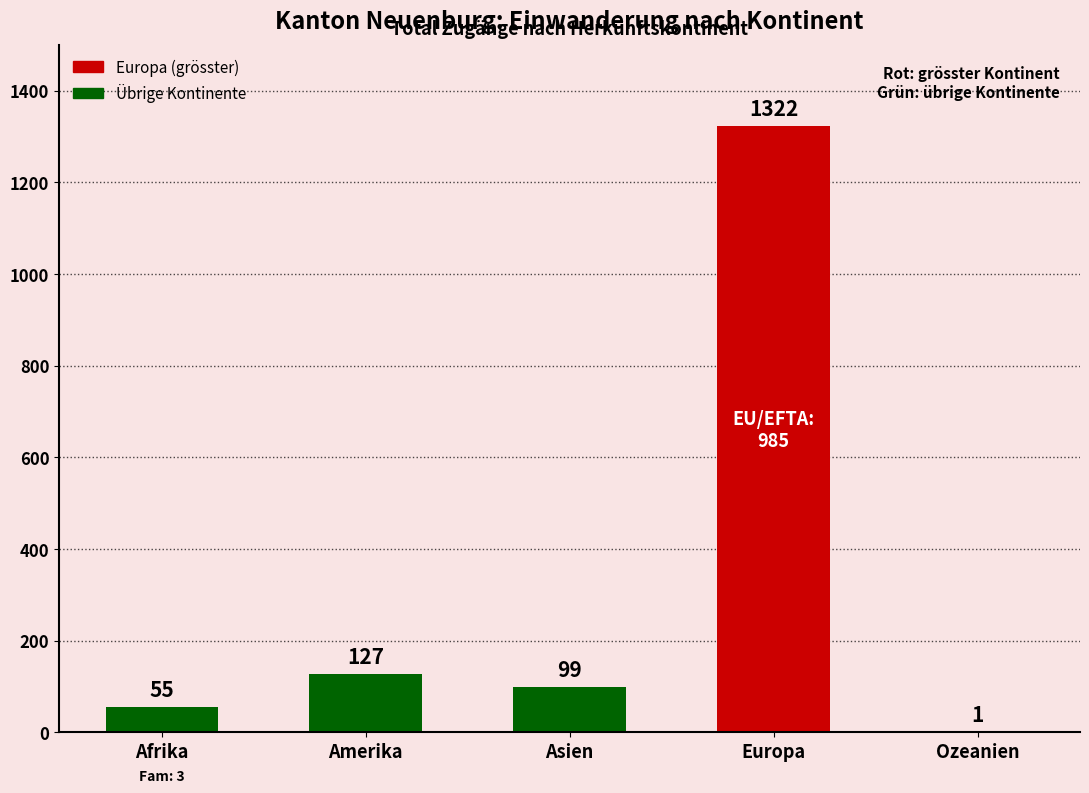

The value at Europa is 1322. True or false?

True